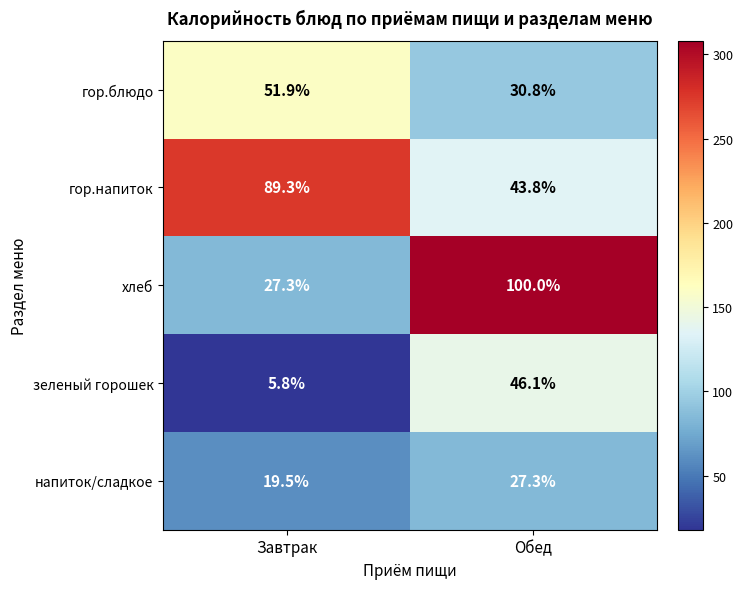

What is the difference between the хлеб values at Завтрак and Обед?

72.7